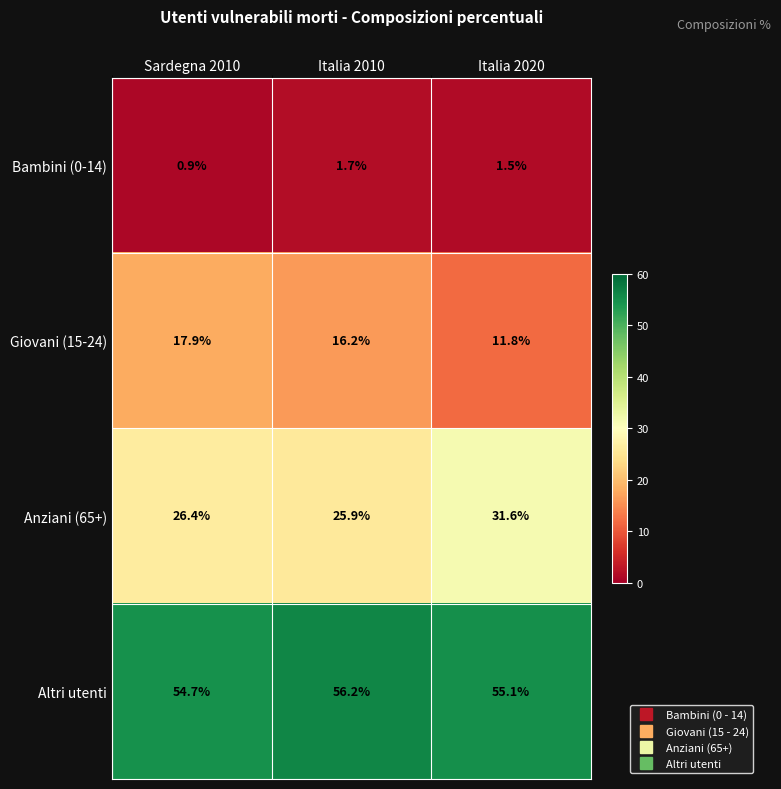

Read the Giovani (15-24) value at Italia 2010.

16.2